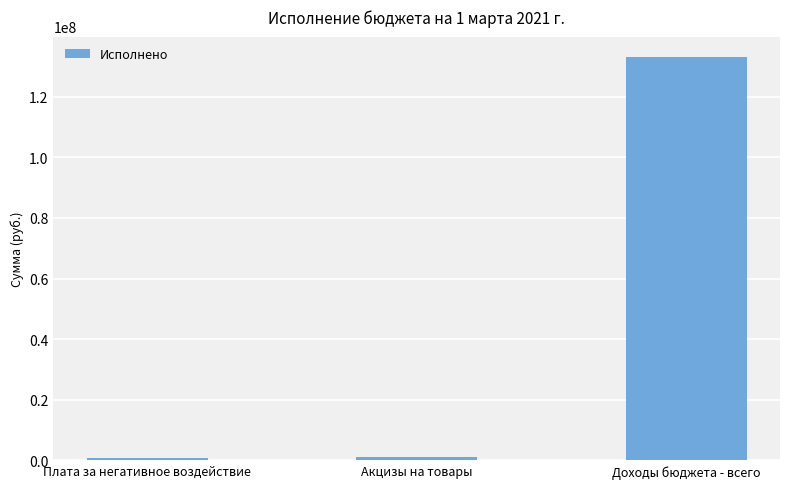

What position from the left is Акцизы на товары?

2